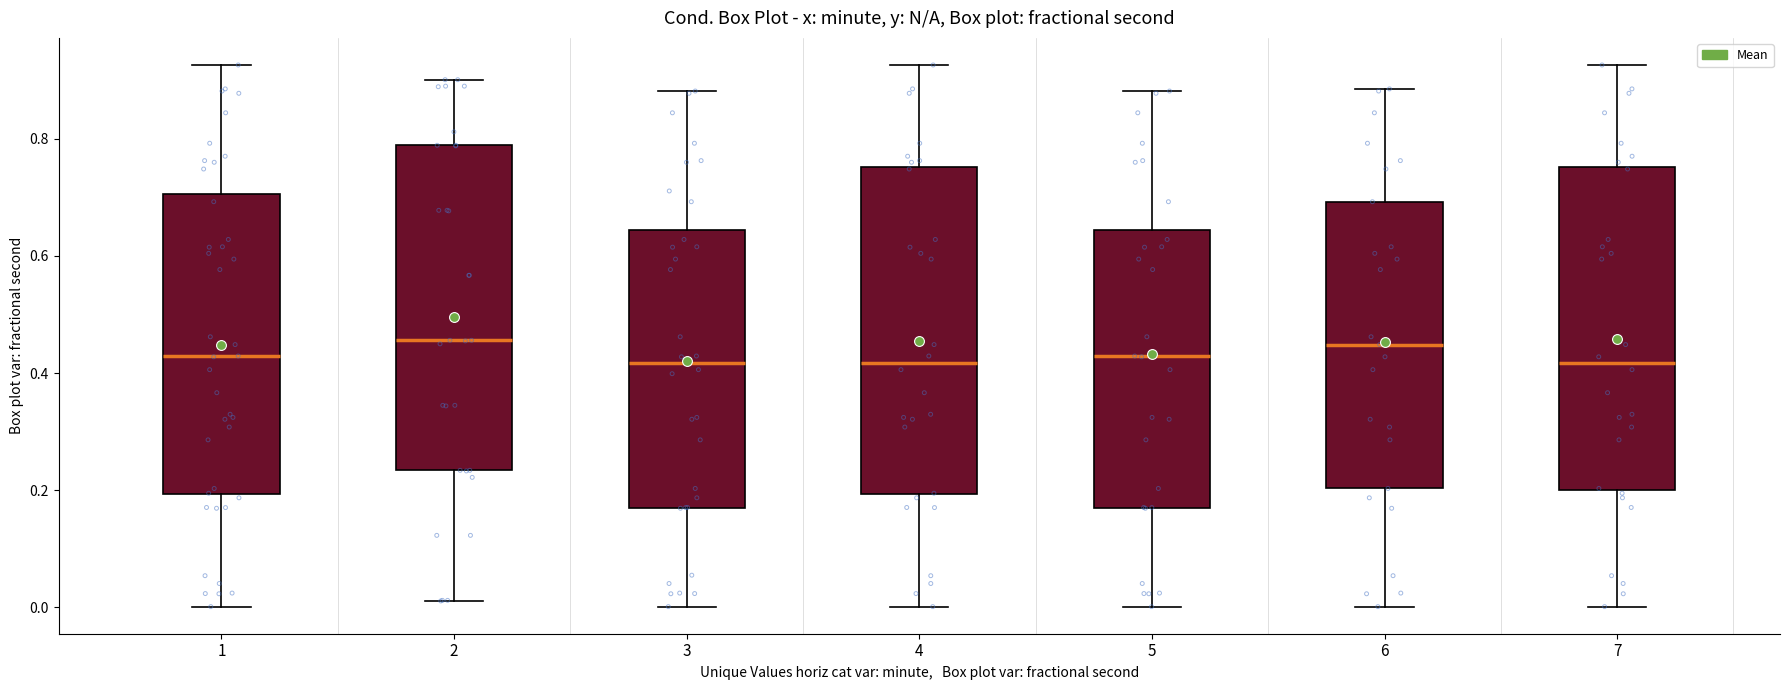

Where is the upper edge of the box at x = 5 on the y-axis? The values are not printed on the chart, so give them approximately, as read against the axis.

0.64